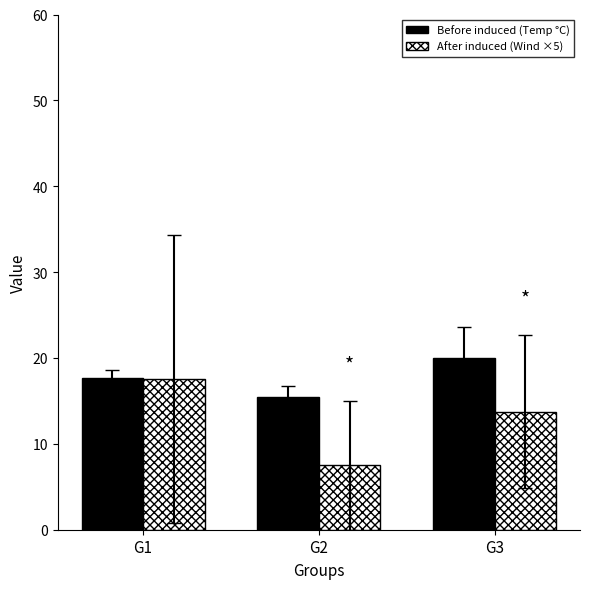

What is the difference between the highest and lowest values at G3?

6.2